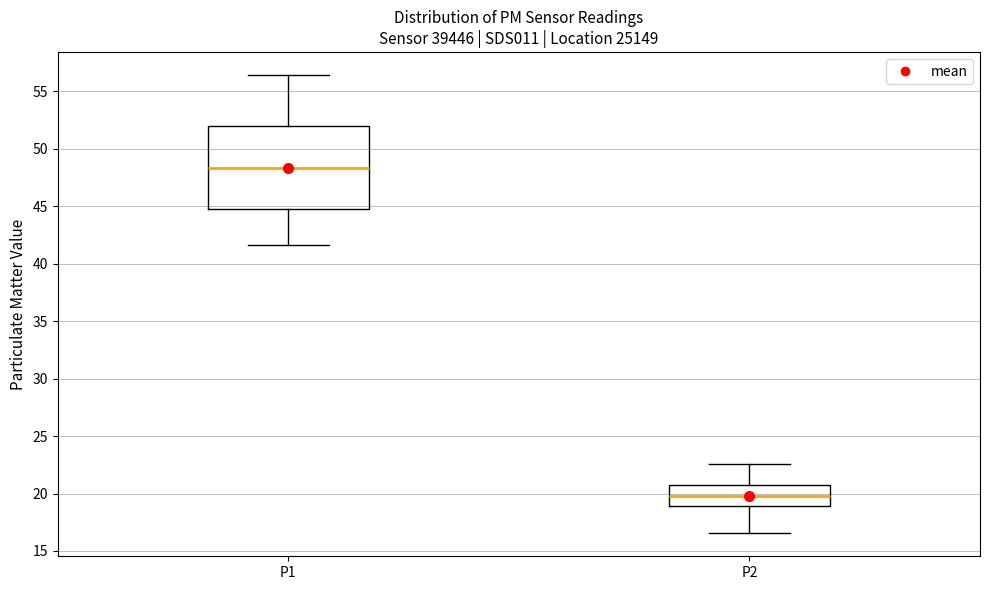

Reading left to right, transcribe this box plot: for each box, give where its median line is, the range the box spans, and where its two whiskers end, as read against the y-axis. The values are not printed on the chart, so give them approximately, as read against the axis.

P1: median 48.5, box 45.0 to 52.0, whiskers 41.5 to 56.5
P2: median 20.0, box 19.0 to 20.5, whiskers 16.5 to 22.5